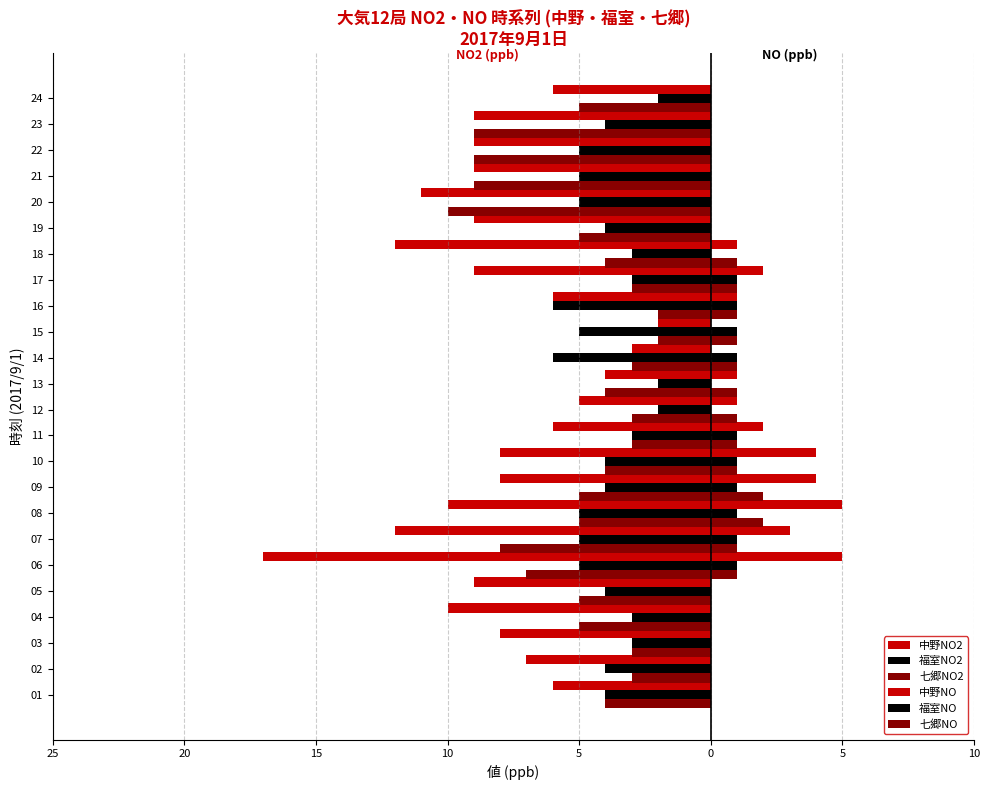

Rank the series by their maximum value, from highest to lowest.

中野NO, 七郷NO, 福室NO, 中野NO2, 福室NO2, 七郷NO2